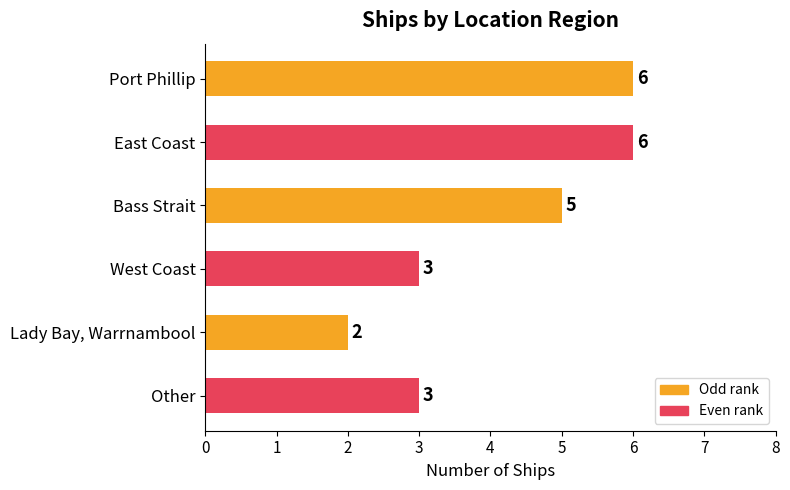

What is the maximum value shown in the chart?

6